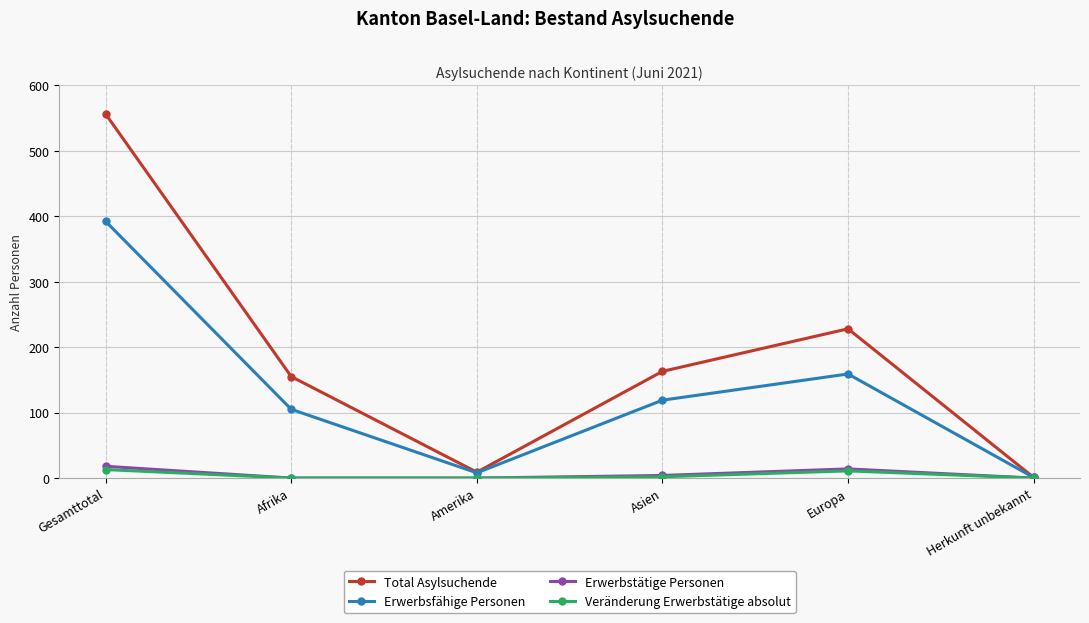

In Total Asylsuchende, how many points are higher than both neighbors (excluding endpoints)?

1